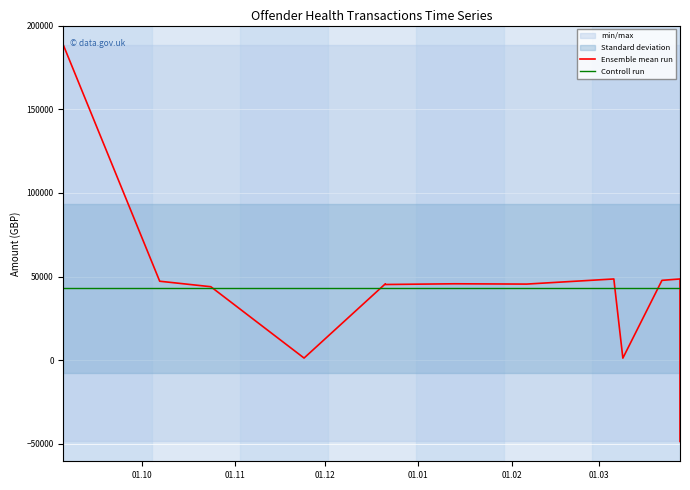

The value of Controll run at 01.01 is 20229.3. True or false?

False